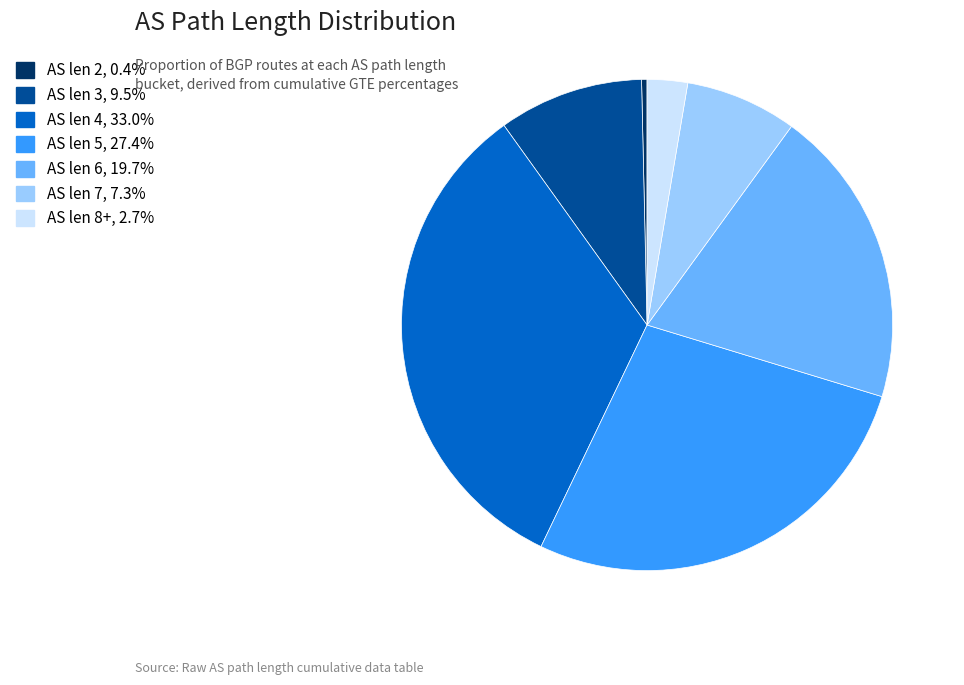

Is the sum of AS len 5, 27.4% and AS len 2, 0.4% greater than half?

No